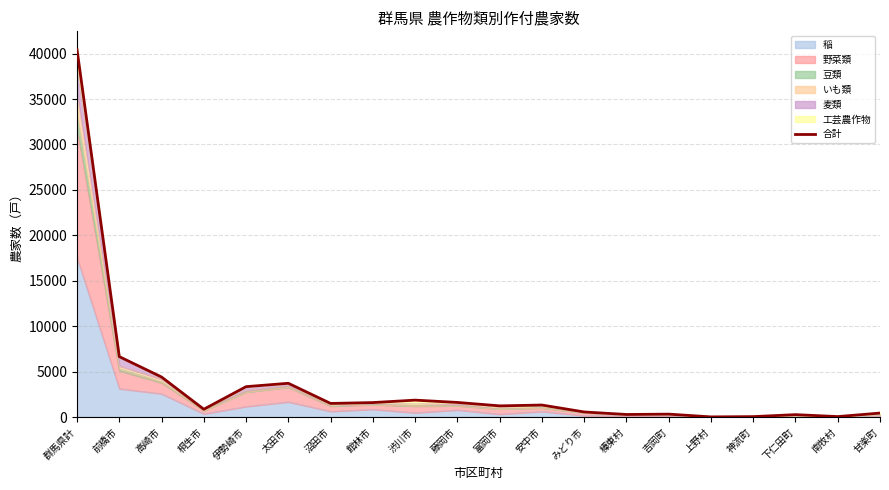

How many points are higher than both their immediate neighbors (excluding endpoints)?

5